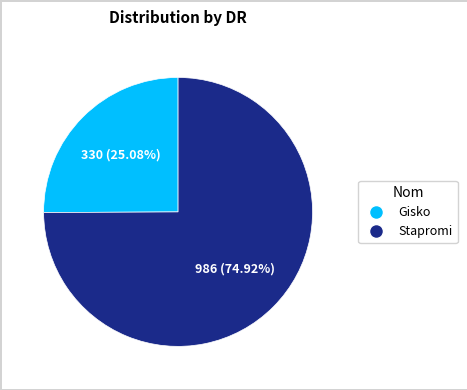

Is there any slice that represents more than half of the pie?

Yes